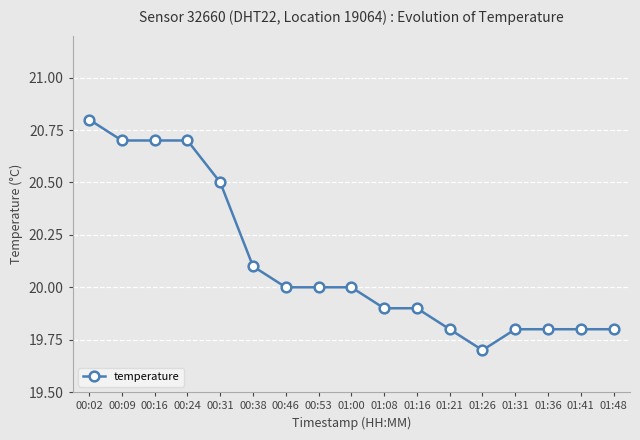

True or false: the data shows 20.1 at 00:38.

True